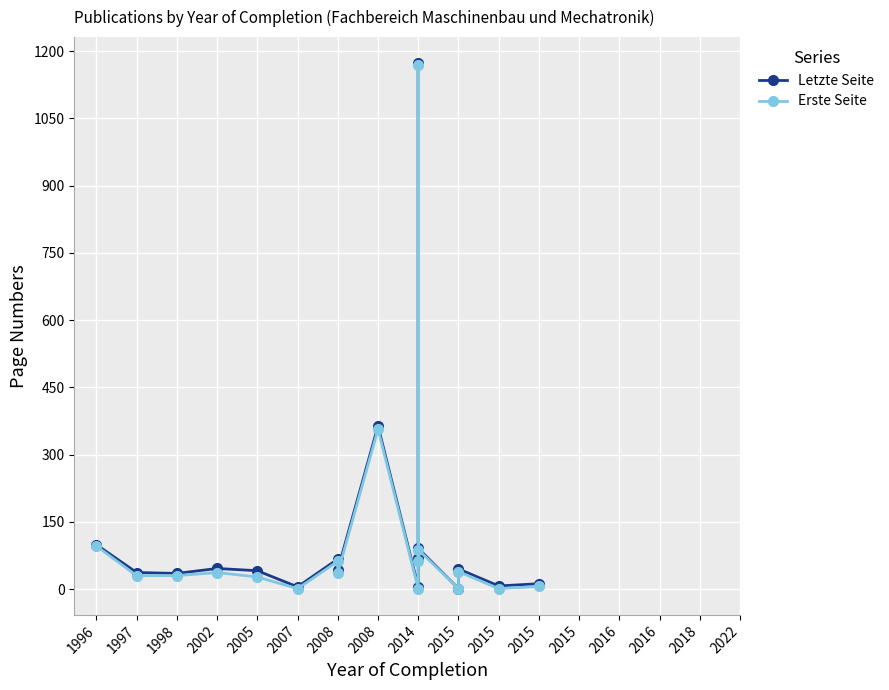

Rank the series by their average value, from highest to lowest.

Letzte Seite, Erste Seite